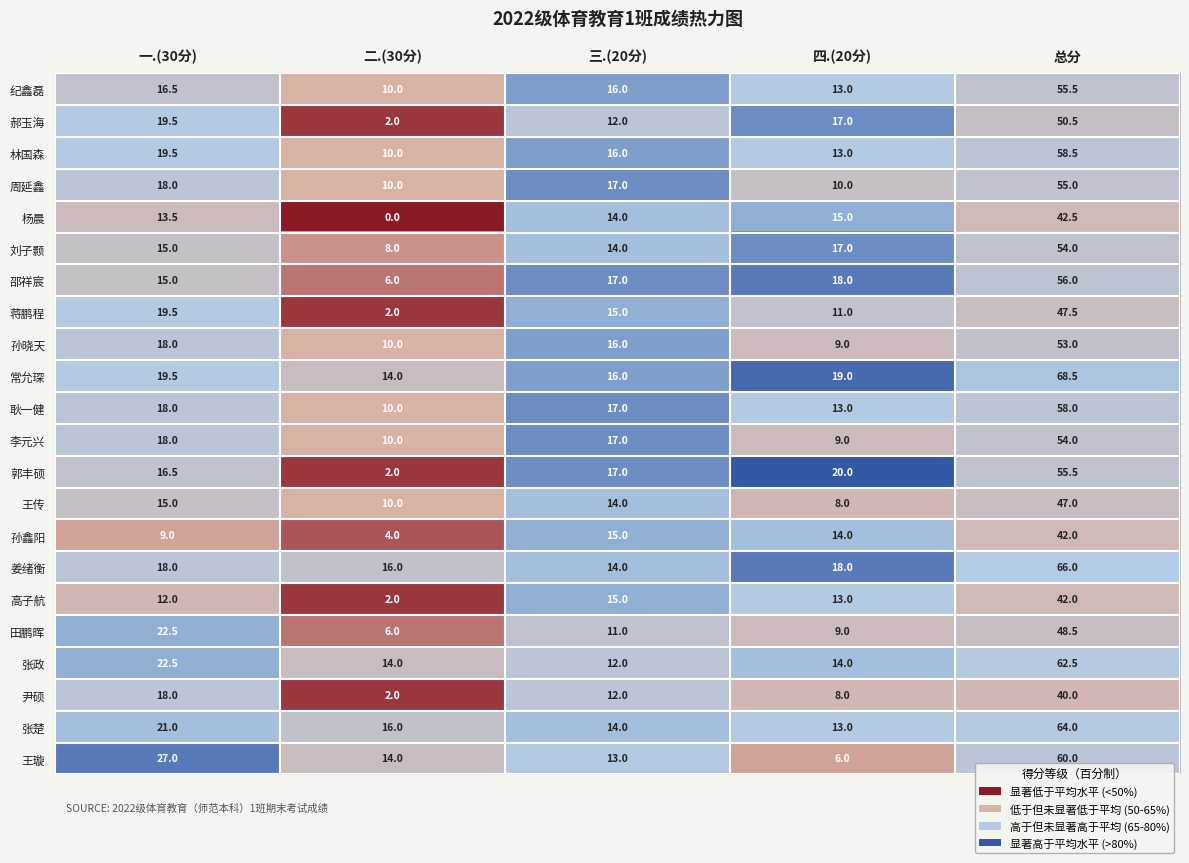

What is the highest value of the 孙晓天 series?

53.0